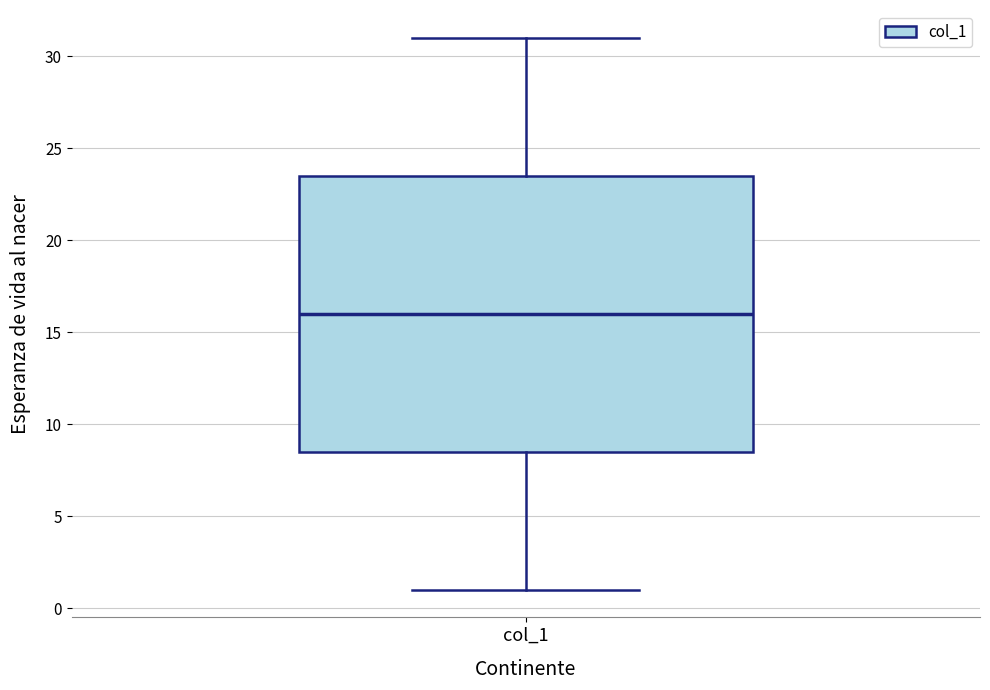

Read this box plot against the y-axis: the position of the median line, the range covered by the box, and the ends of both whiskers. The values are not printed on the chart, so give them approximately, as read against the axis.

median 16.0, box 8.5 to 23.5, whiskers 1.0 to 31.0